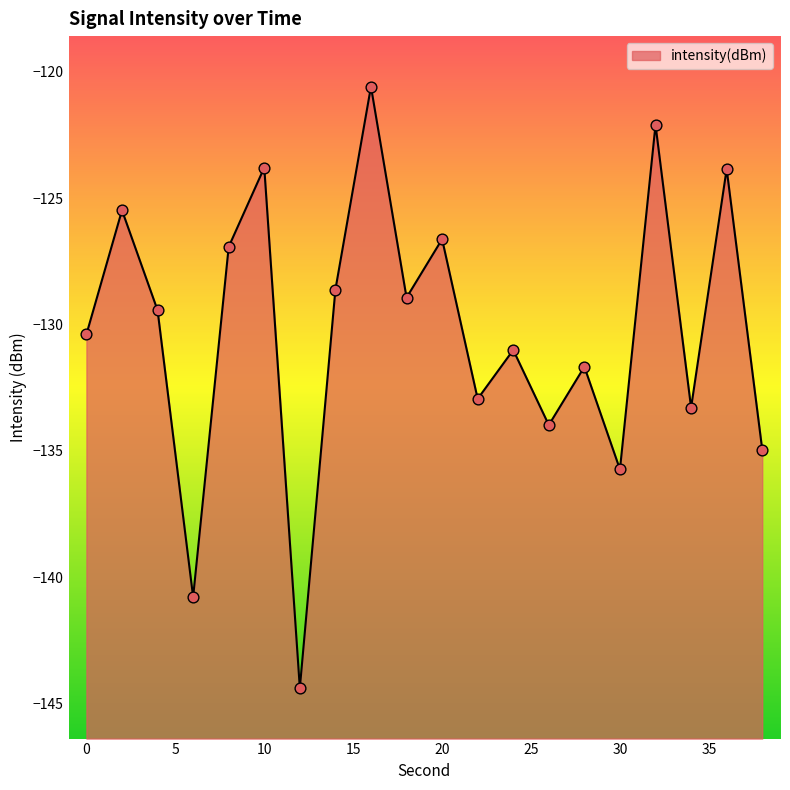

Which has a higher value, 2 or 28?

2